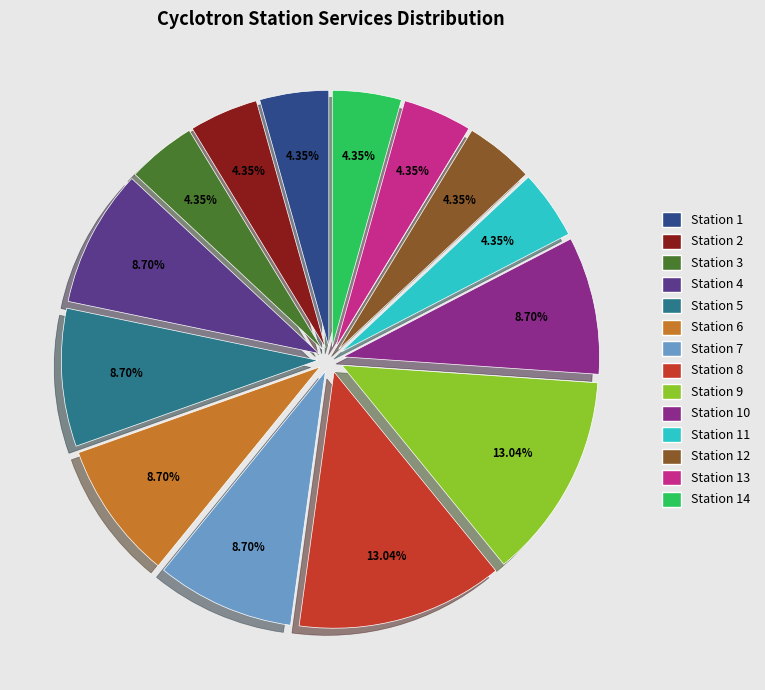

Does any single category account for the majority?

No